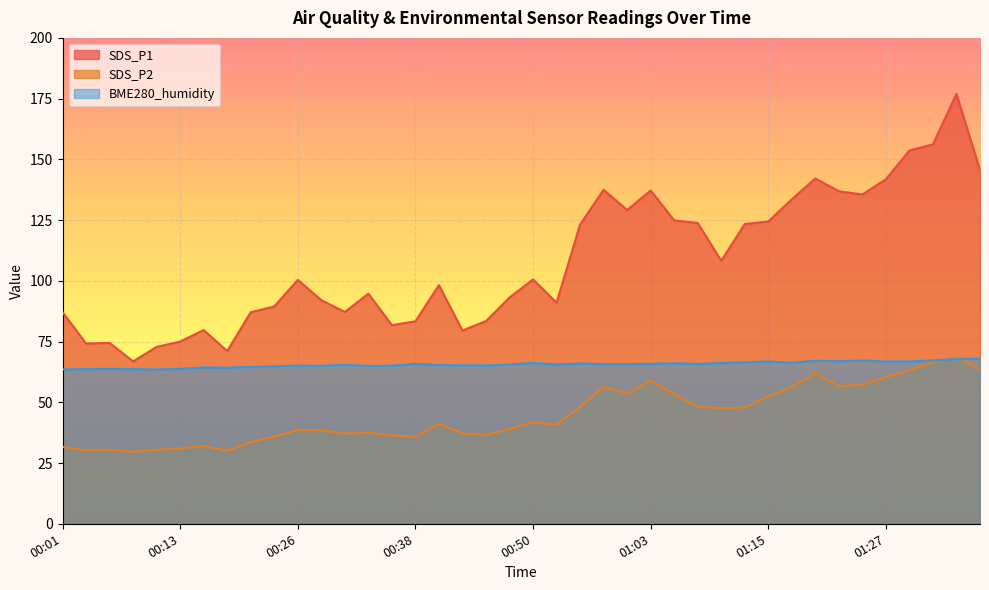

Is it true that BME280_humidity equals 65.2 at 00:45?

True